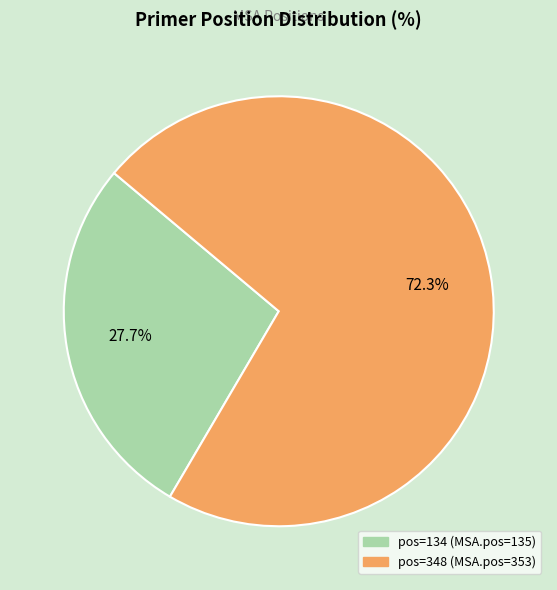

How many segments does this pie chart have?

2